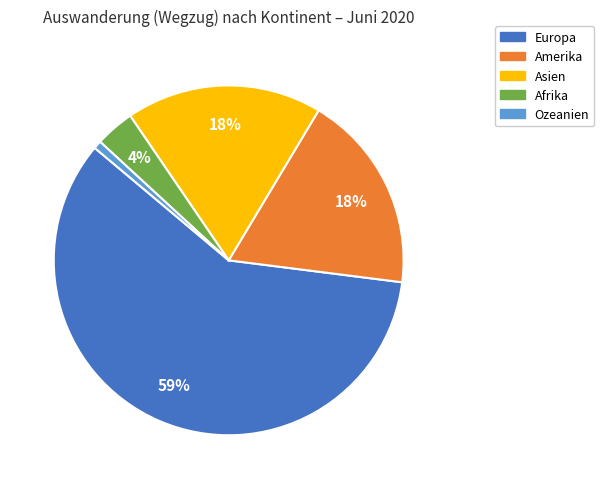

Count the number of slices in the pie.

5